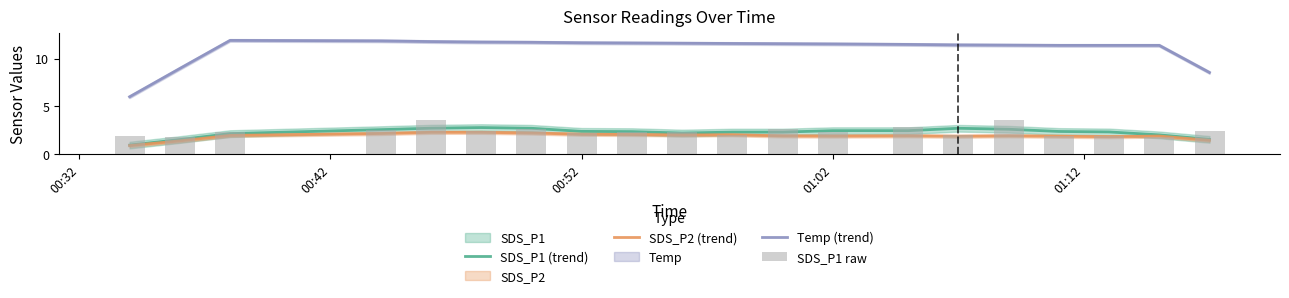

Count the number of categories in the chart.

20